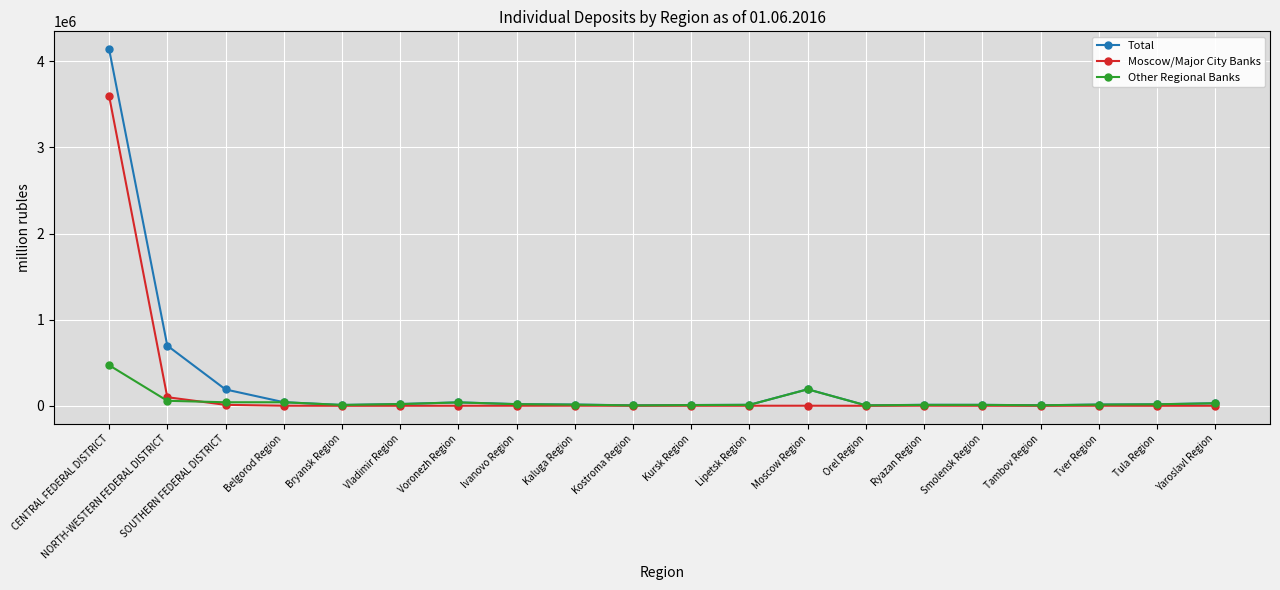

Is it true that Moscow/Major City Banks equals 2416981 at CENTRAL FEDERAL DISTRICT?

False